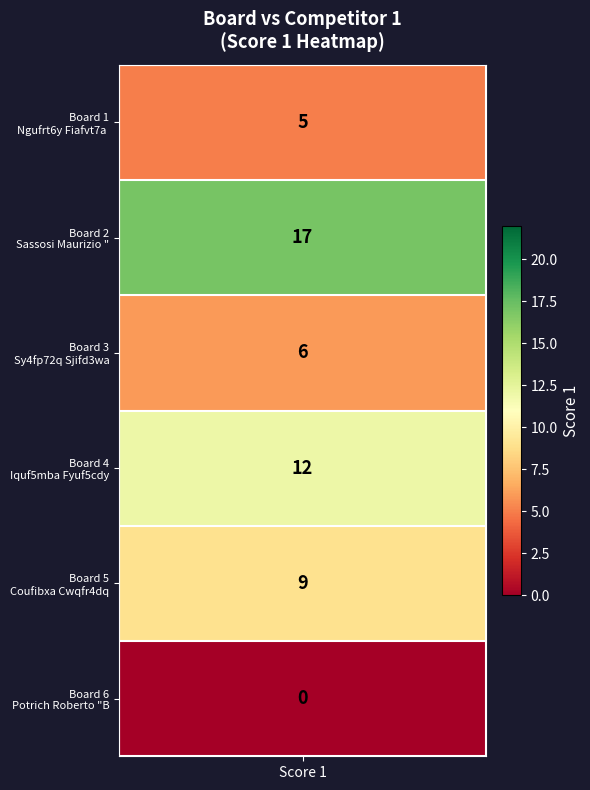

How many values are above zero?

5